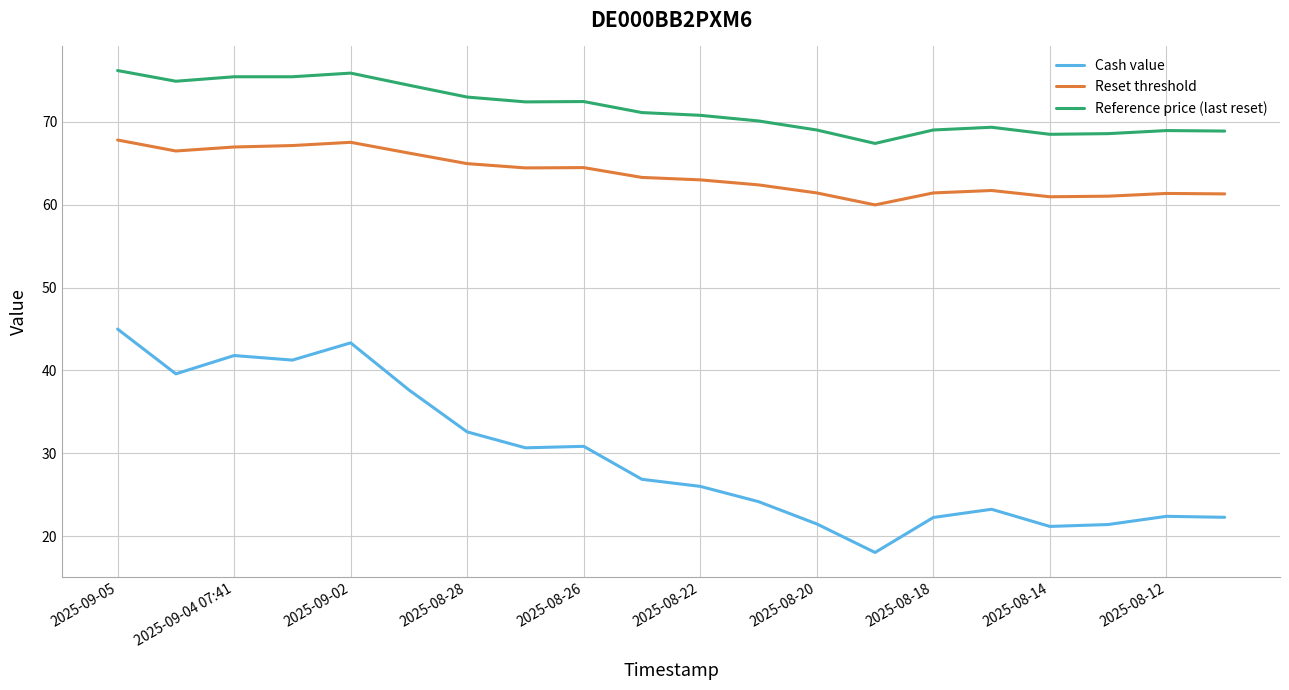

What is the maximum value for Reference price (last reset)?

76.2